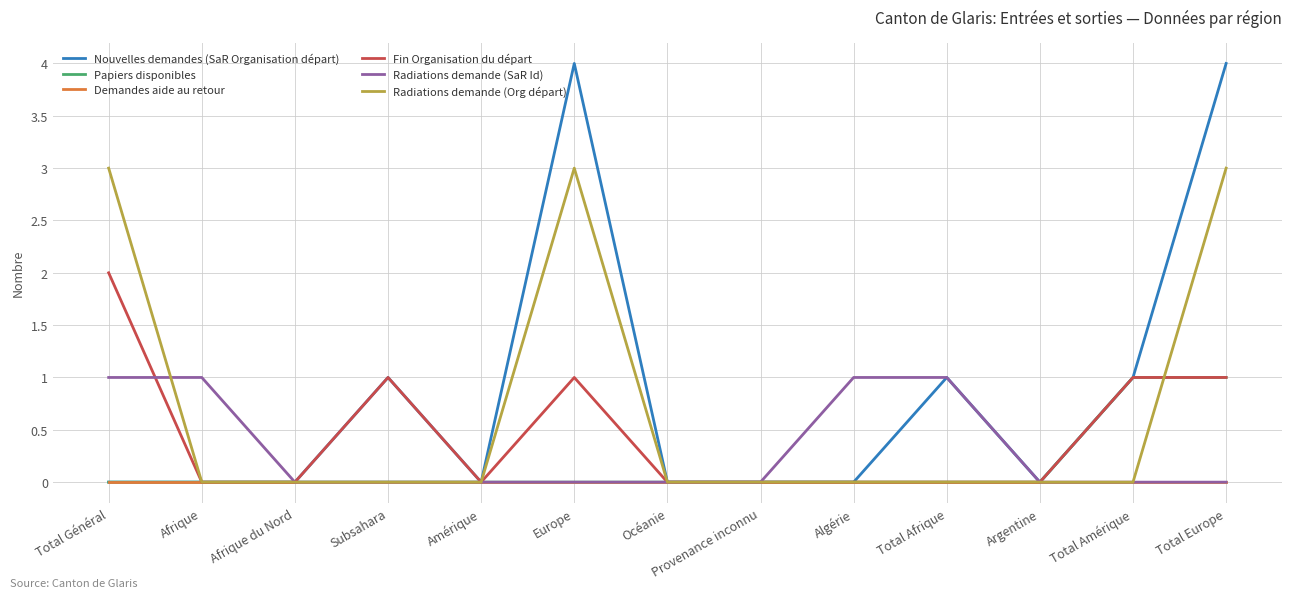

List the series in order of their overall mean, highest first.

Nouvelles demandes (SaR Organisation départ), Radiations demande (Org départ), Fin Organisation du départ, Radiations demande (SaR Id), Papiers disponibles, Demandes aide au retour